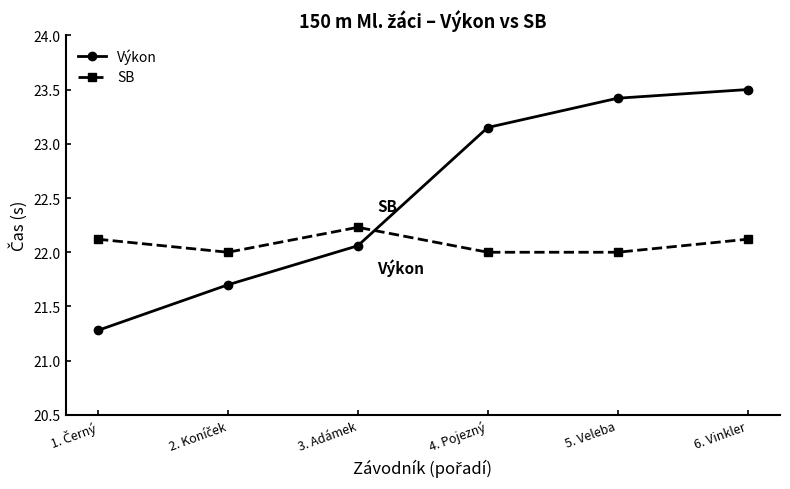

What is the average value of the Výkon series?

22.5